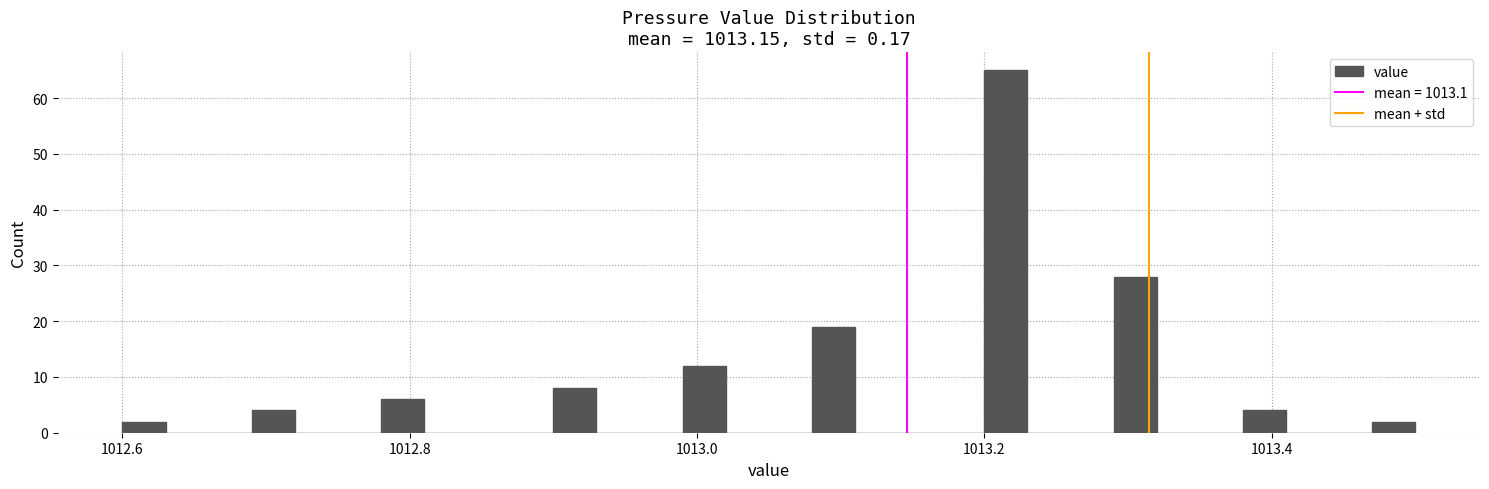

Read against the x-axis, roughly where is the centre of the tallest bar?

1013.22